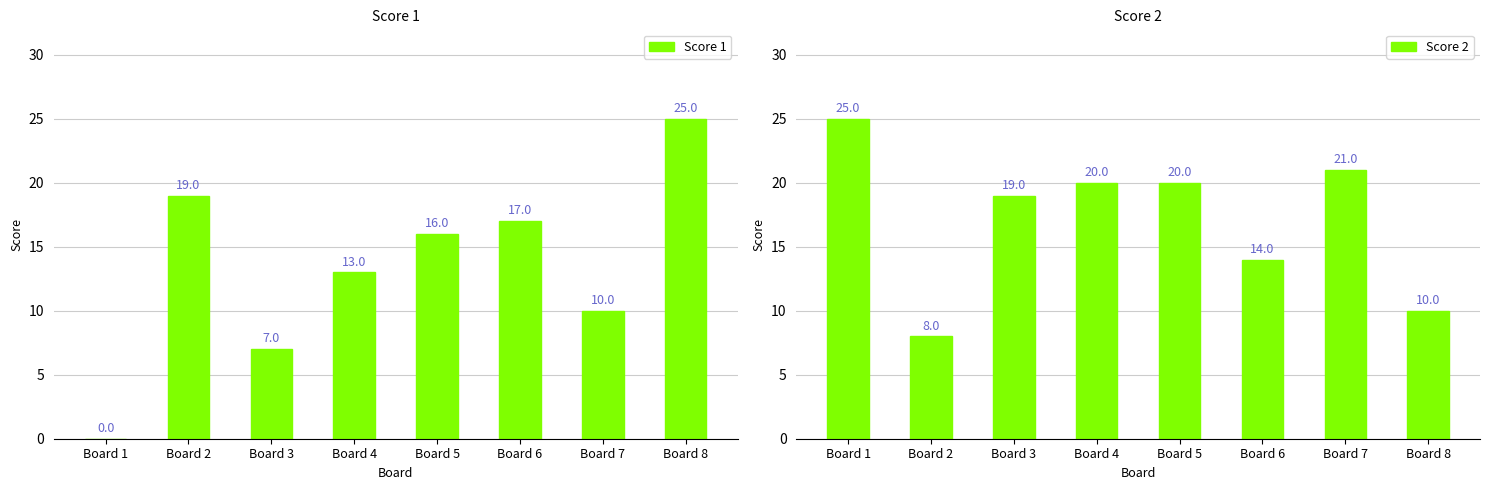

How many values in the Score 2 series are below 20?

4